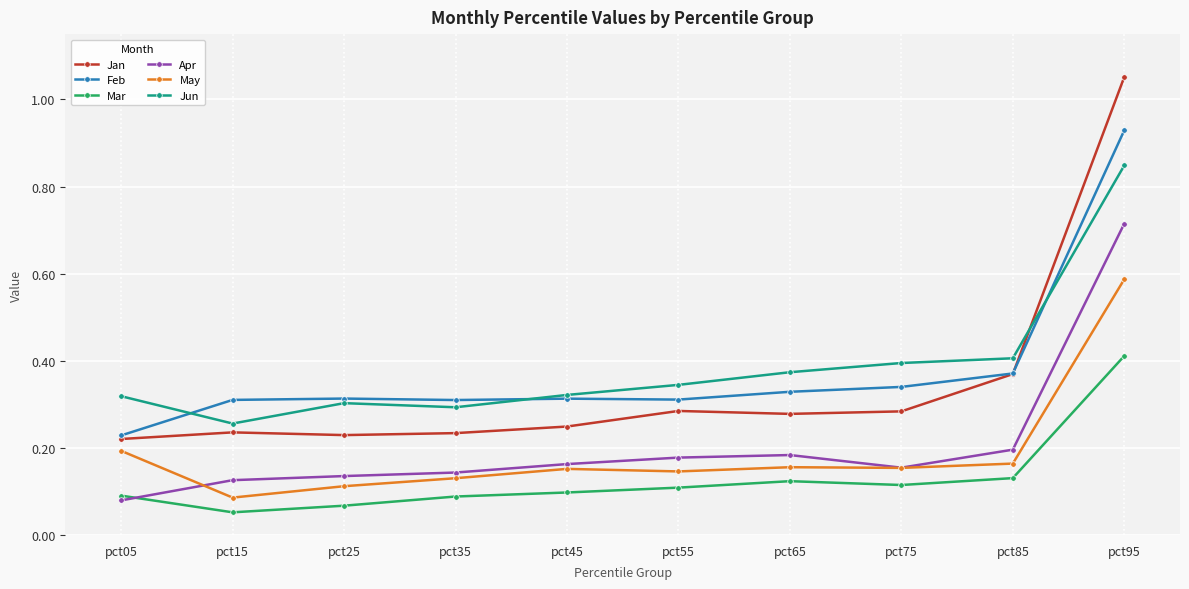

True or false: Mar and May intersect in this chart.

False